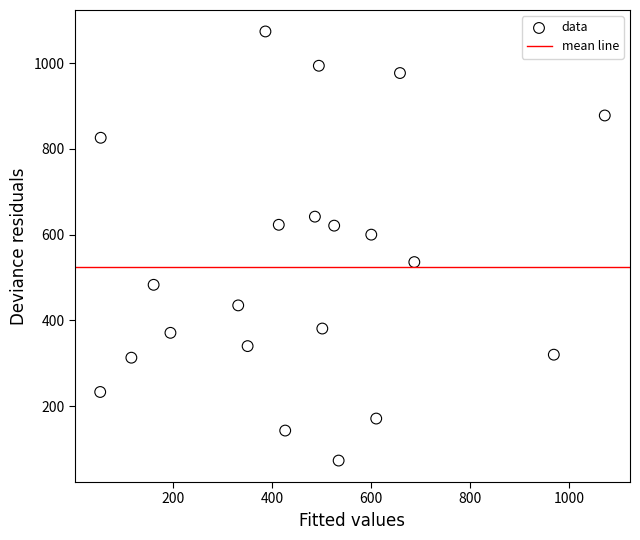

What is the range of Y values (max minus min)?

1001